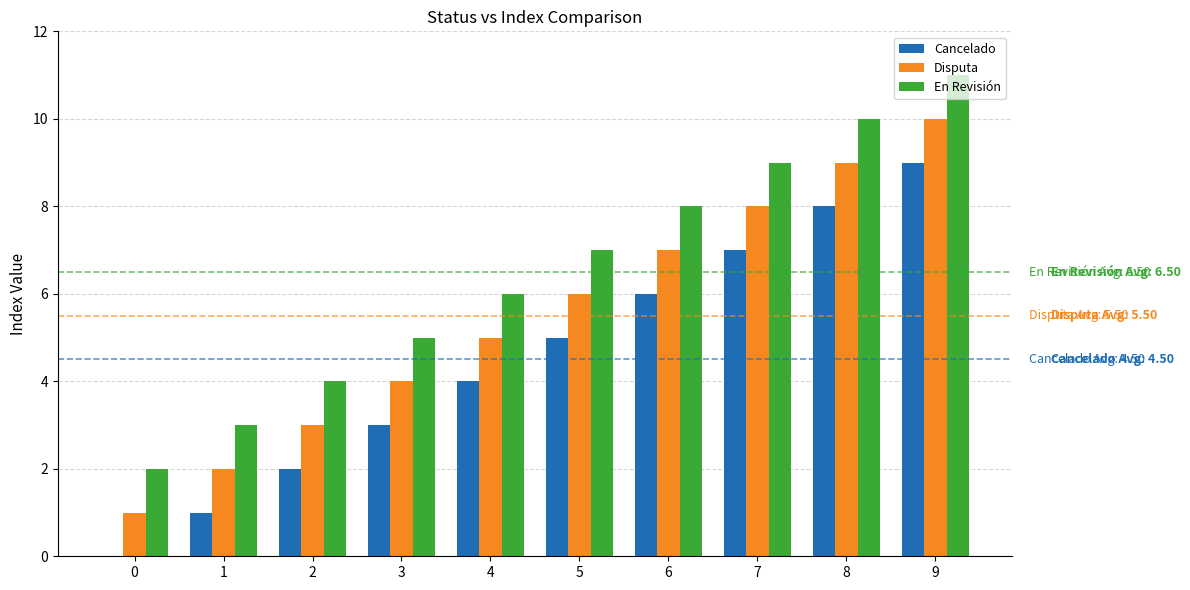

At which category does the chart reach its peak across all series?

9